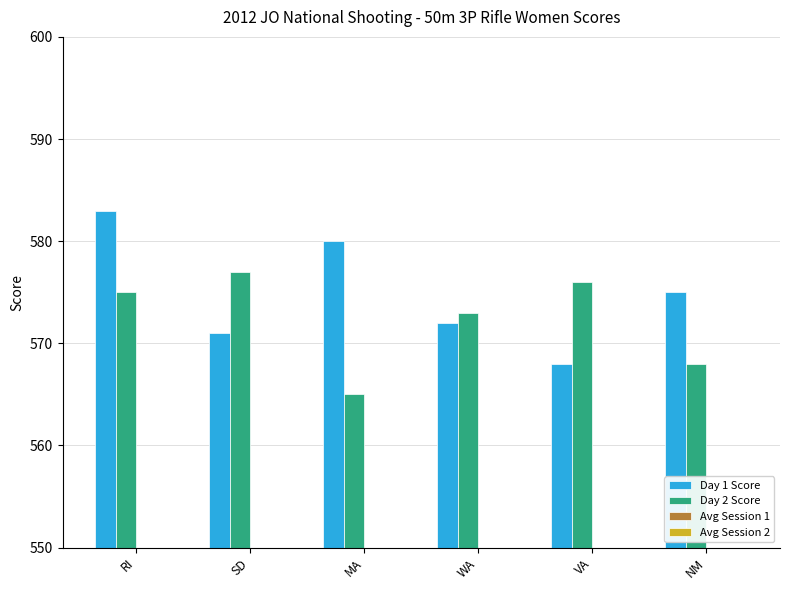

What are all the series names shown in the legend?

Day 1 Score, Day 2 Score, Avg Session 1, Avg Session 2